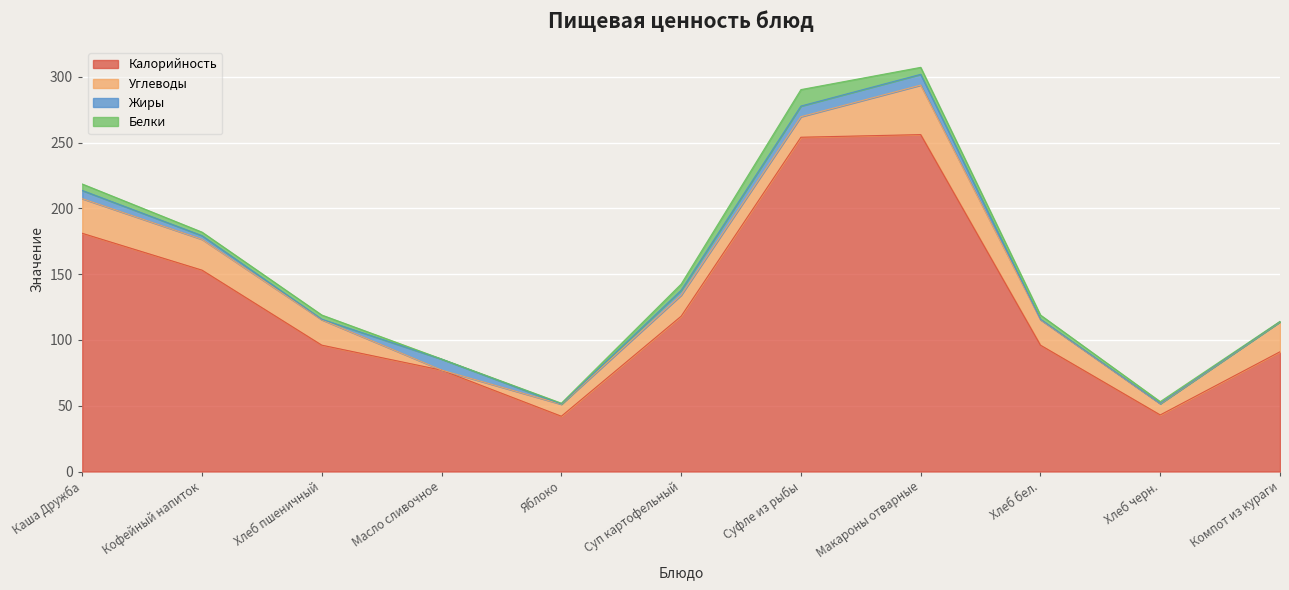

What is the total value across all series at Суп картофельный?

142.4